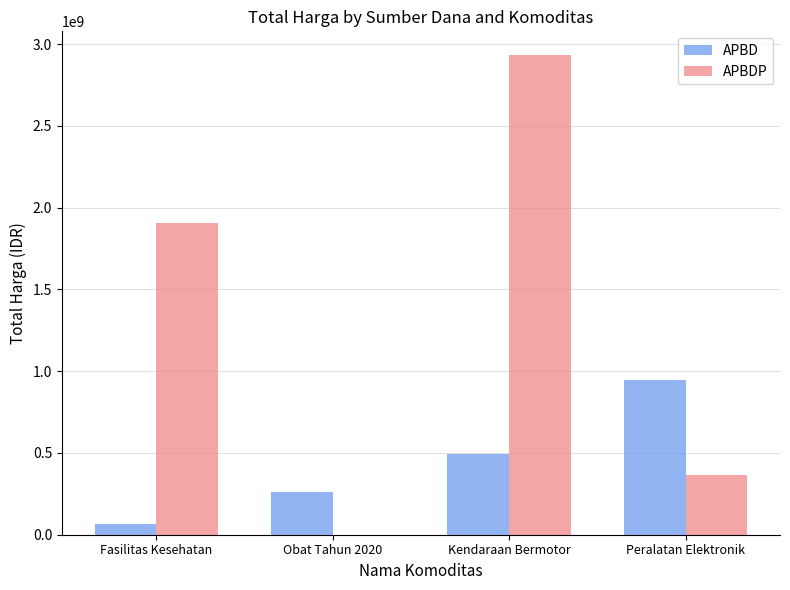

What is the total value across all series at Fasilitas Kesehatan?

1970486975